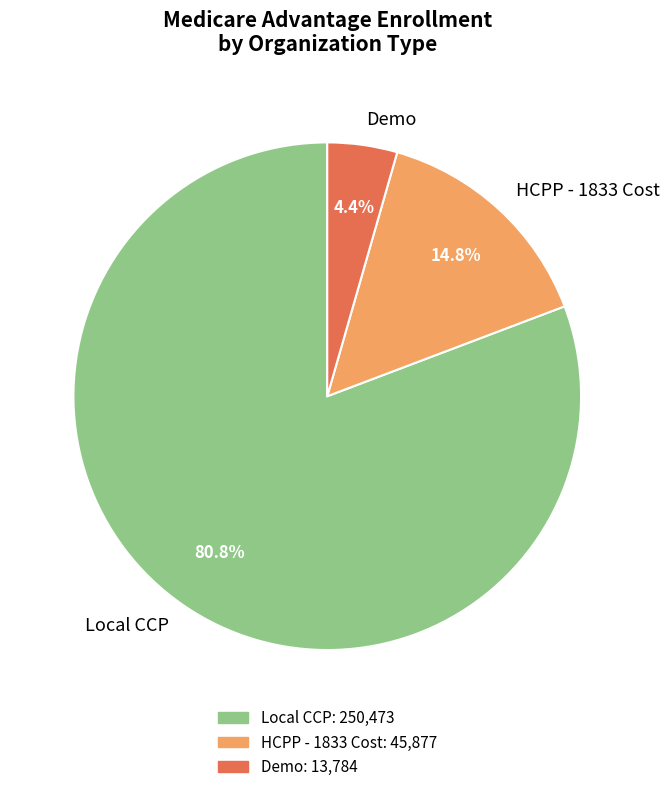

Which category has the biggest portion of the pie?

Local CCP